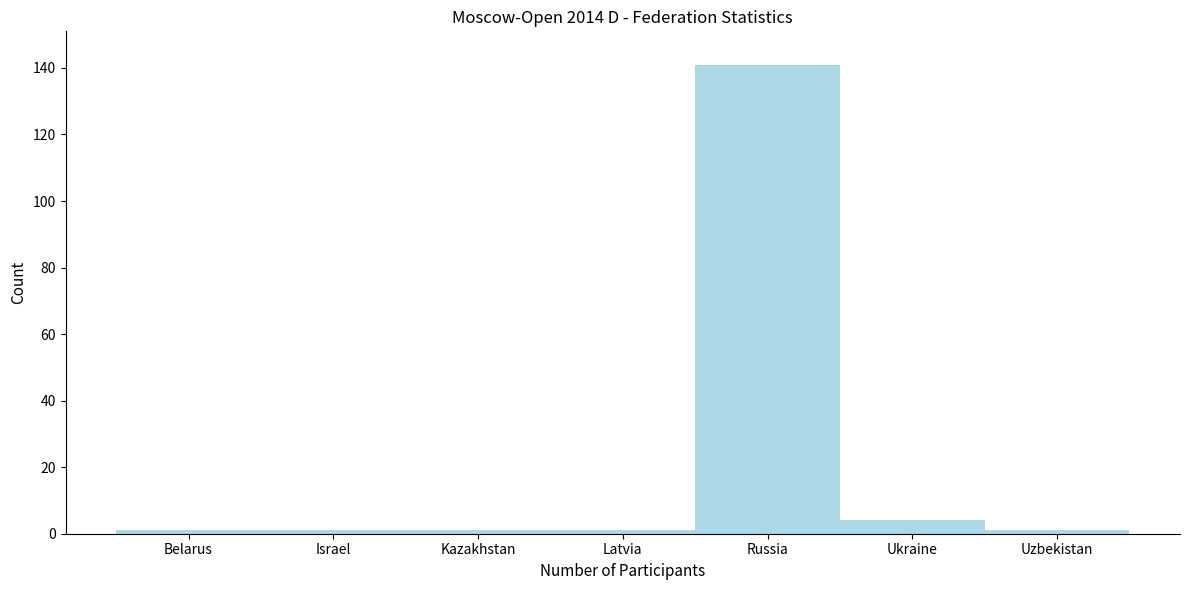

Reading right to left, what are all the values shown in this chart?

Uzbekistan=1	Ukraine=4	Russia=141	Latvia=1	Kazakhstan=1	Israel=1	Belarus=1